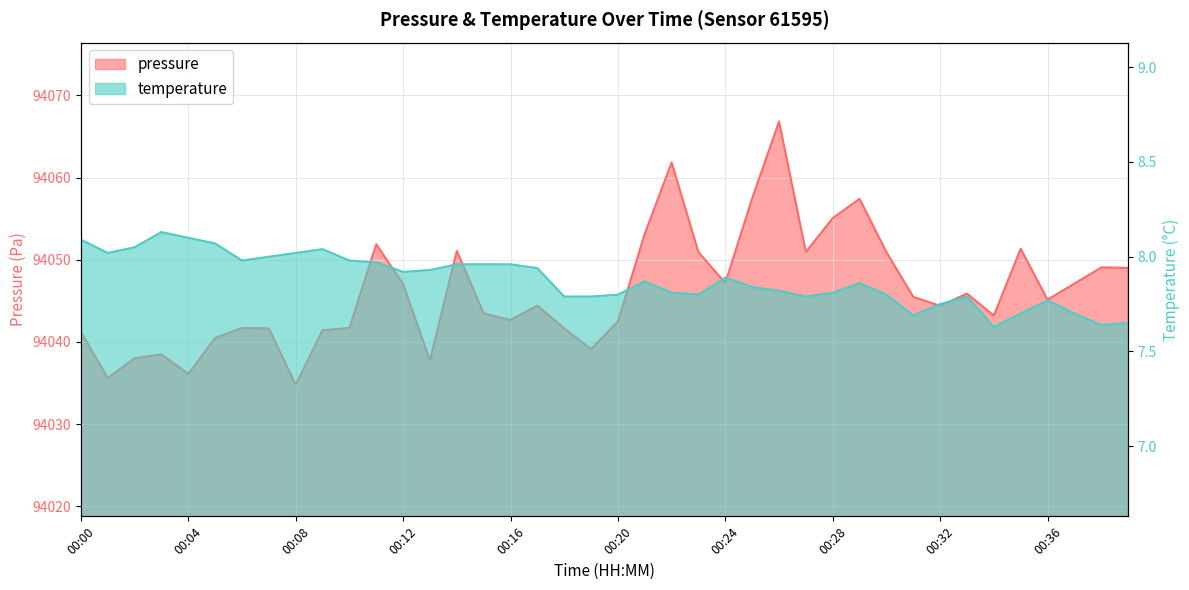

Between 00:18 and 00:17, which is larger?

00:17